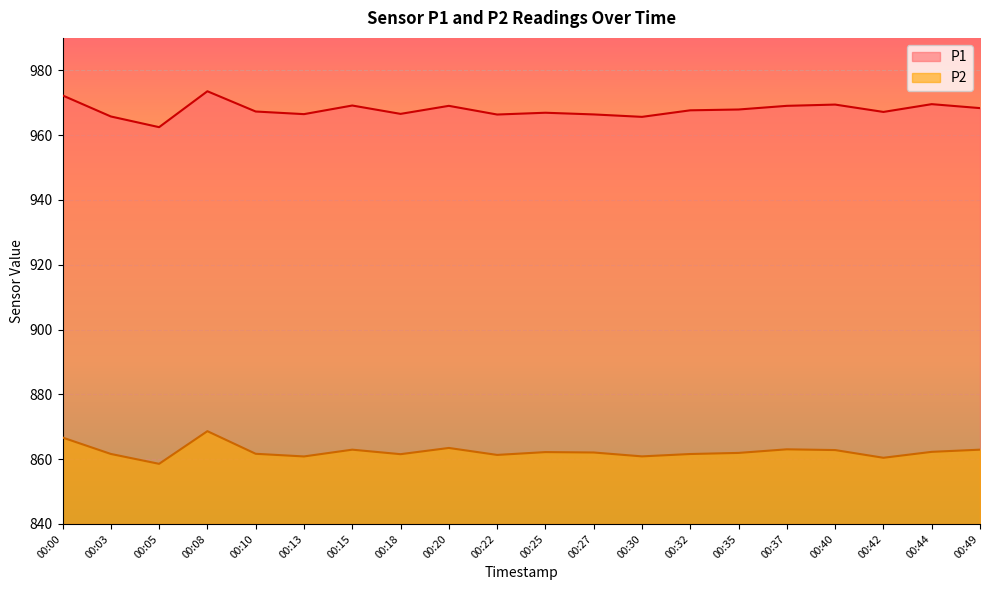

How many values in the P1 series exceed 967?

12